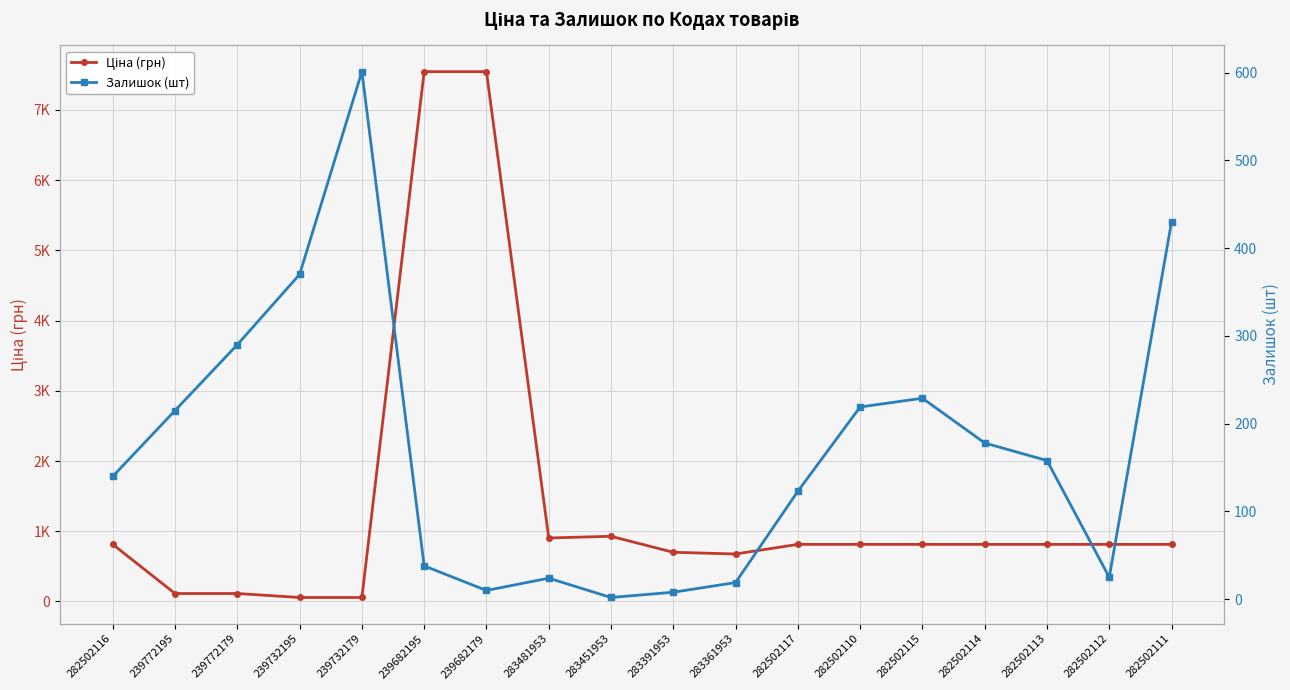

What is the difference between the highest and lowest values at 283451953?

926.3